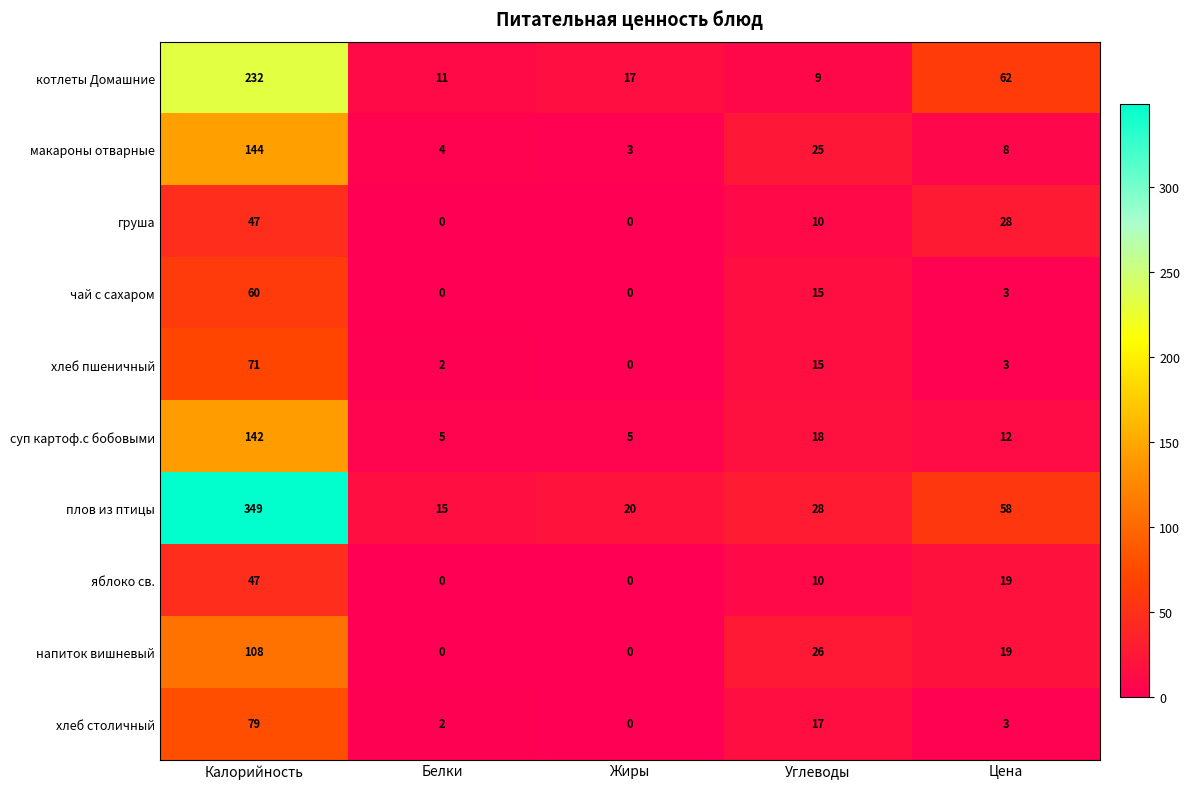

What is the highest value of the плов из птицы series?

349